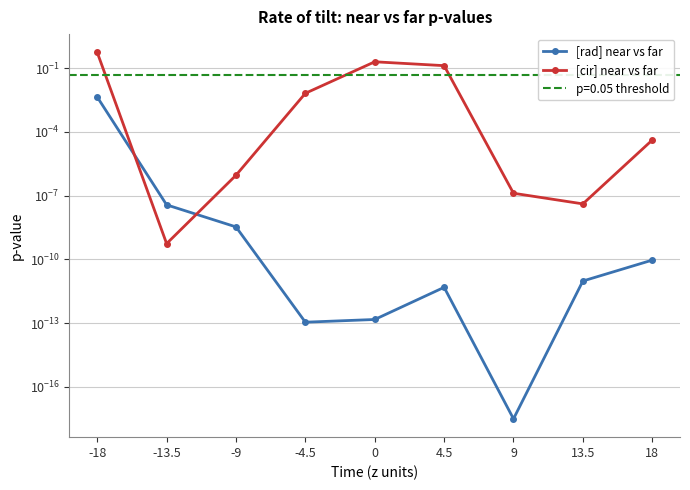

How many lines are shown in the chart?

2